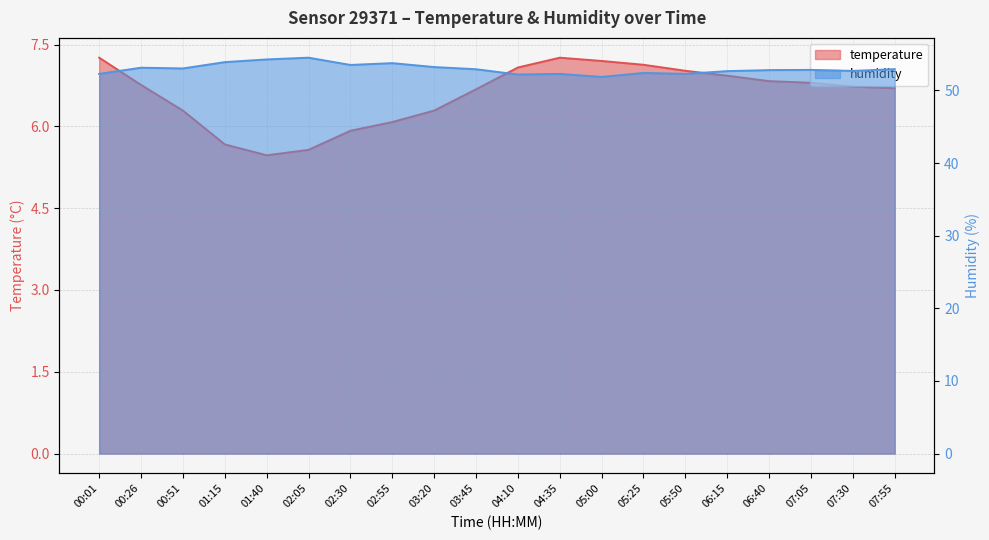

Where is the first local minimum for temperature?

01:40